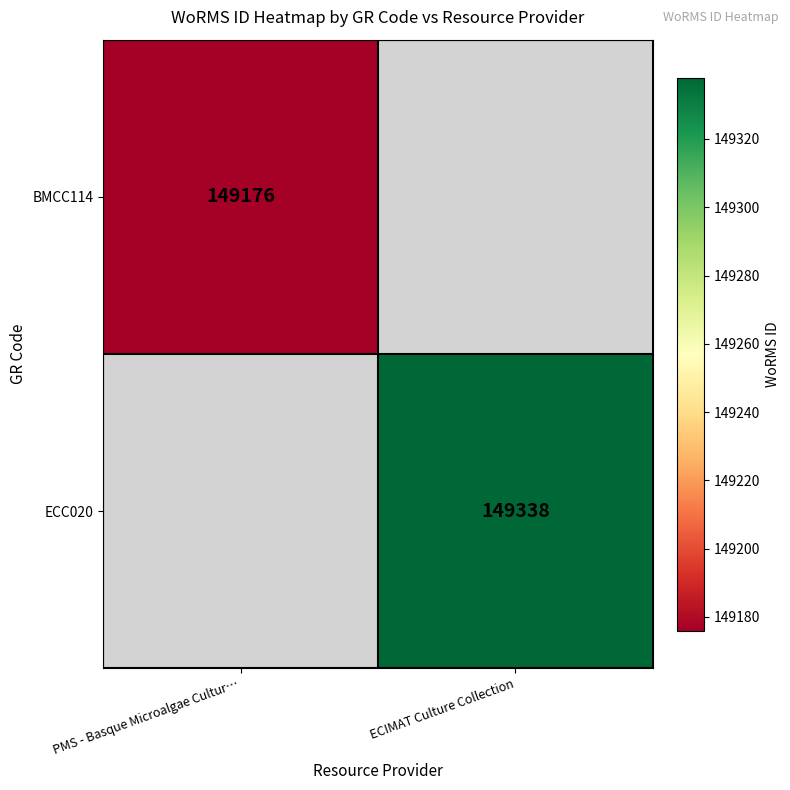

Is the value of ECC020 at ECIMAT Culture Collection greater than the value of BMCC114 at PMS - Basque Microalgae Cultur…?

Yes